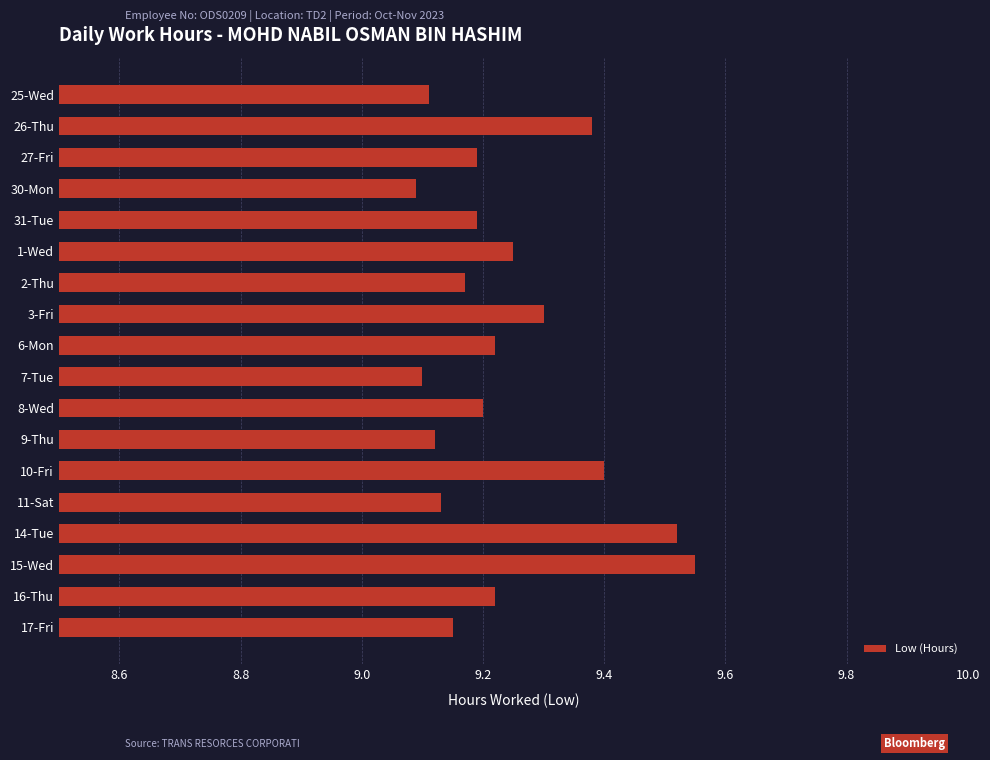

The chart shows a value of 5.6 at 27-Fri. True or false?

False